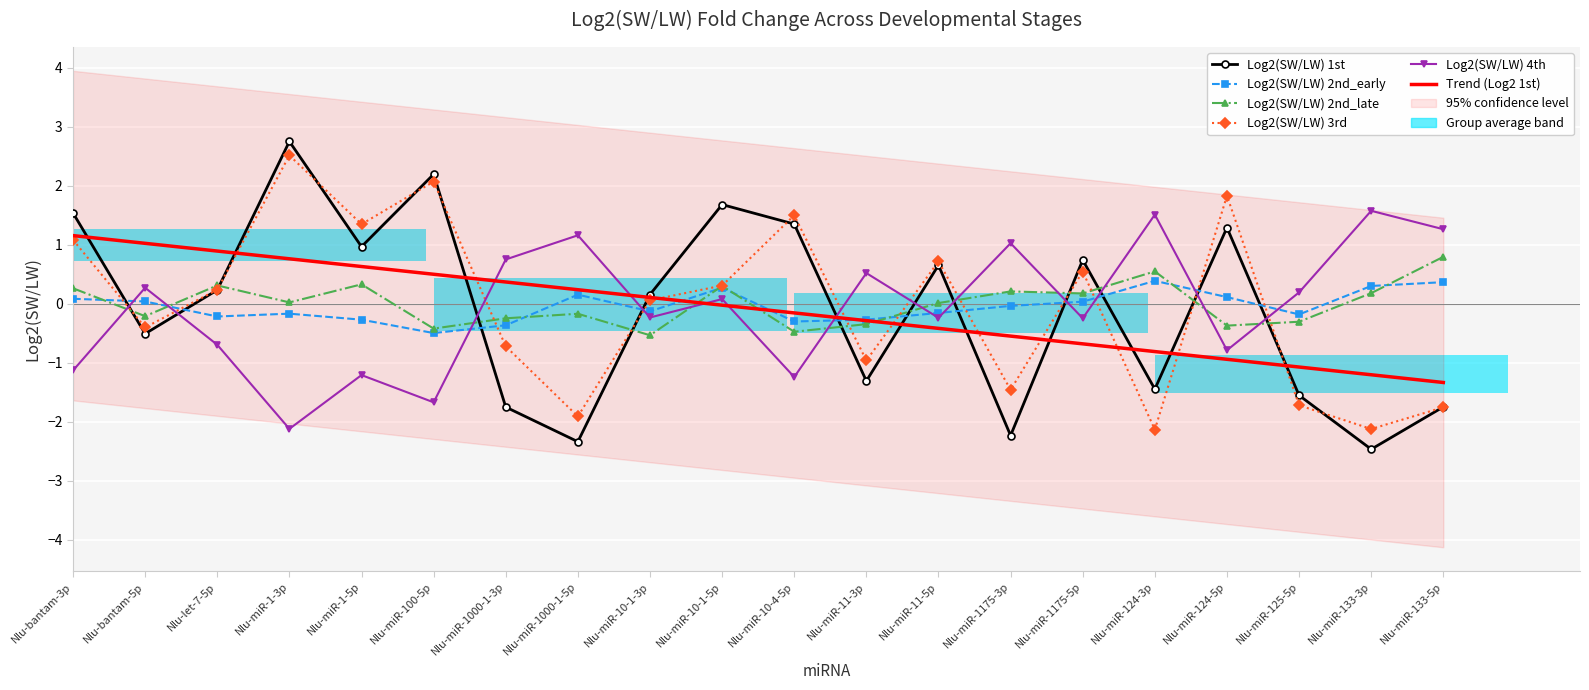

What are all the series names shown in the legend?

Log2(SW/LW) 1st, Log2(SW/LW) 2nd_early, Log2(SW/LW) 2nd_late, Log2(SW/LW) 3rd, Log2(SW/LW) 4th, Trend (Log2 1st)